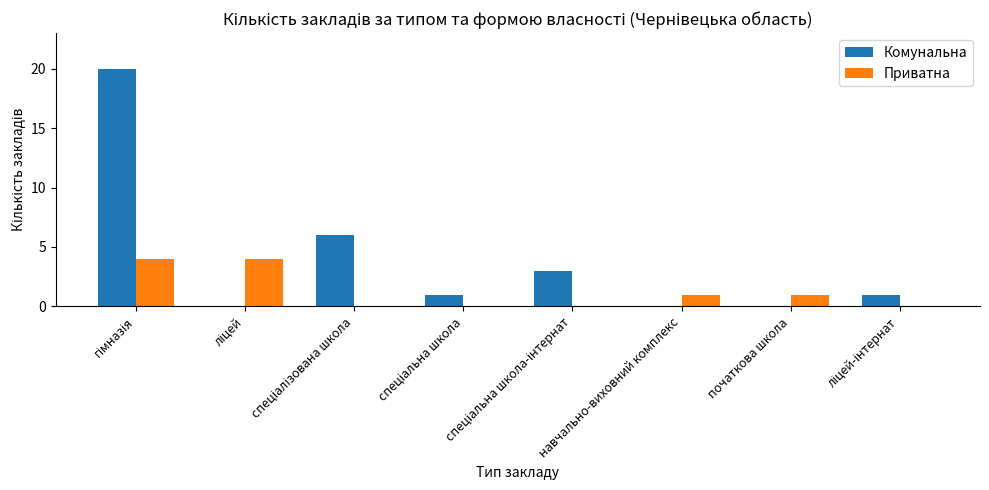

What is the total value across all series at навчально-виховний комплекс?

1